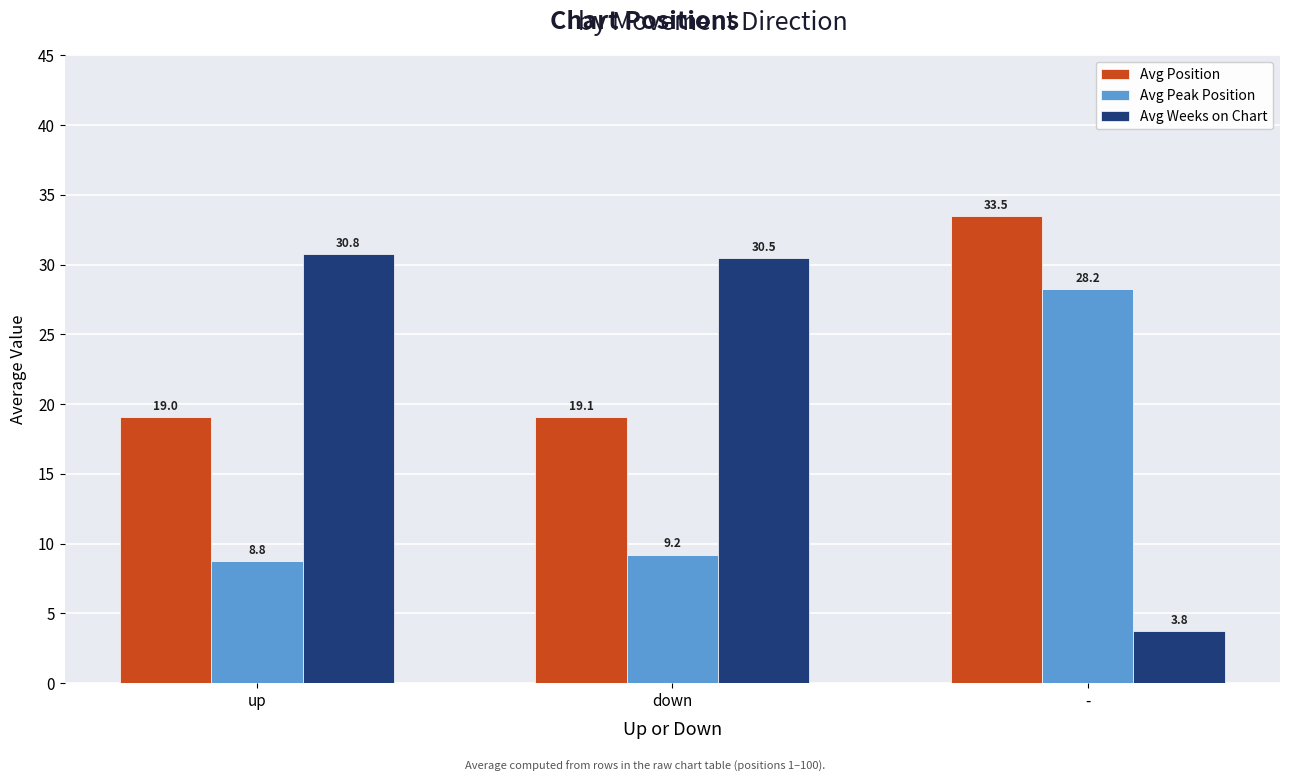

What position from the right is up?

3